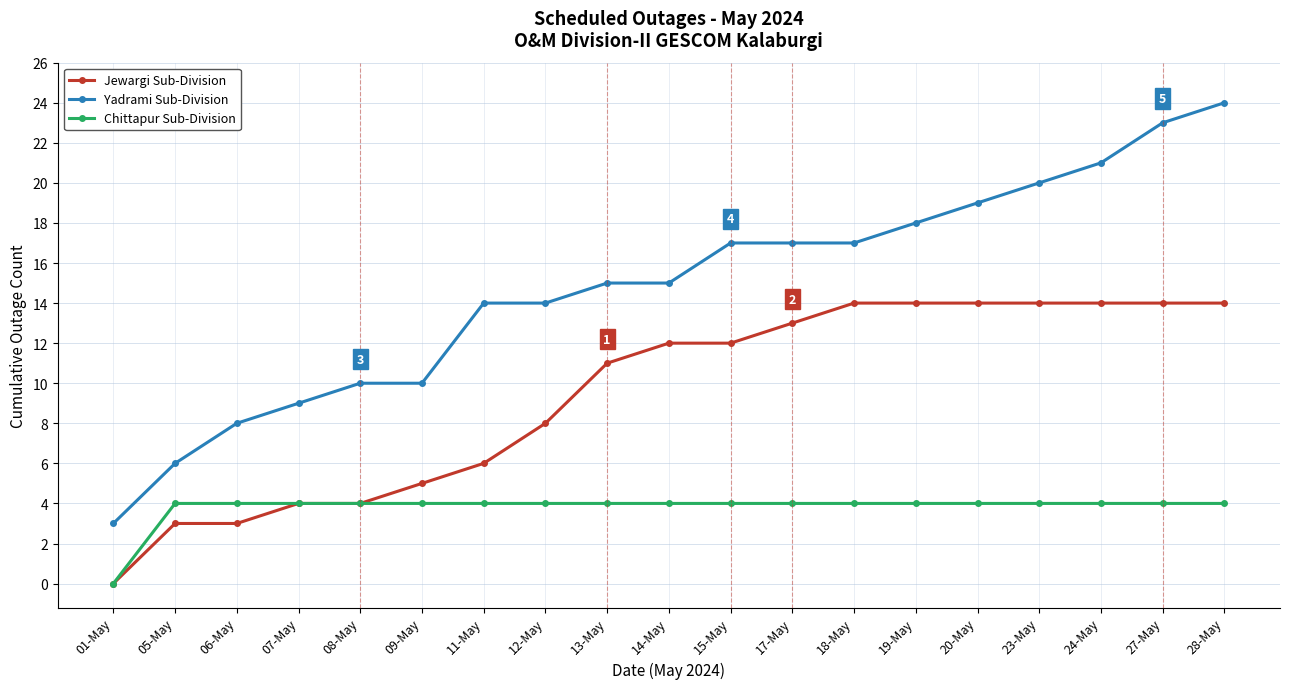

Is it true that Jewargi Sub-Division equals 14 at 23-May?

True